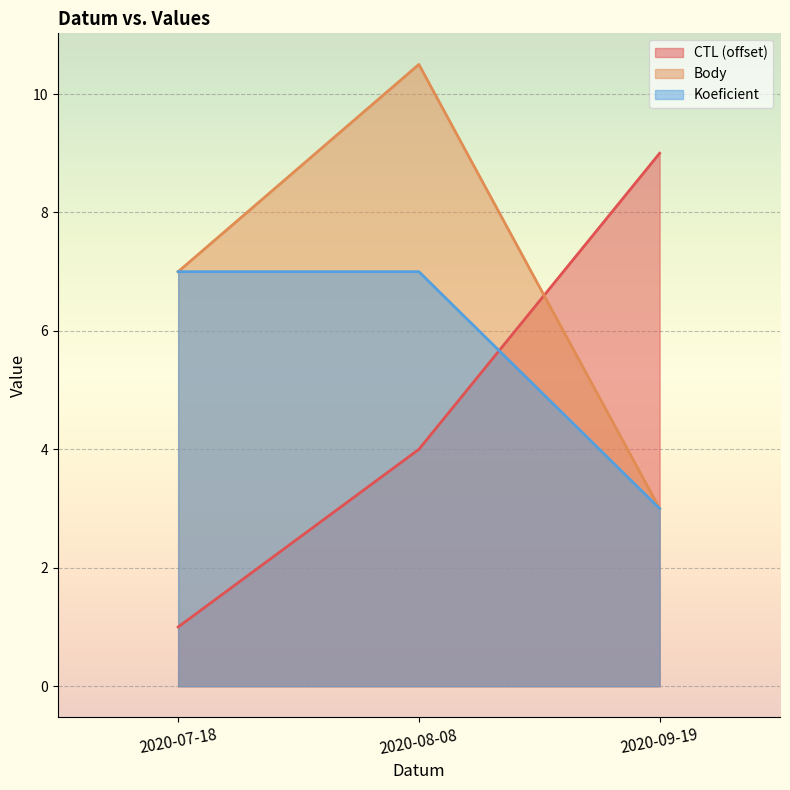

What is the average value of the Koeficient series?

5.7